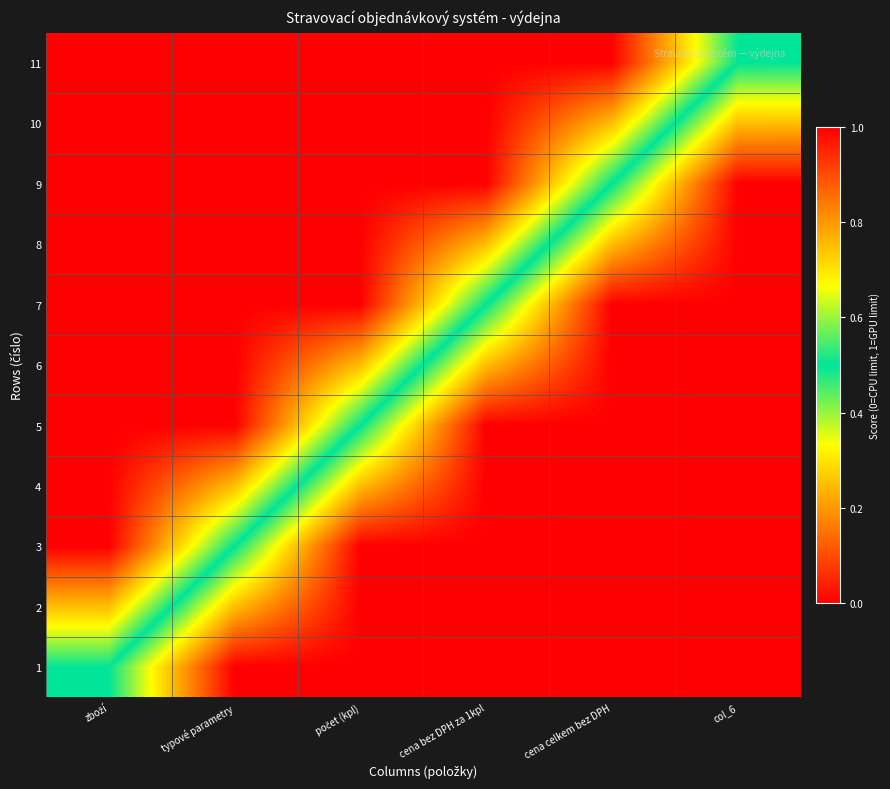

Which category has the lowest value across all series?

typové parametry